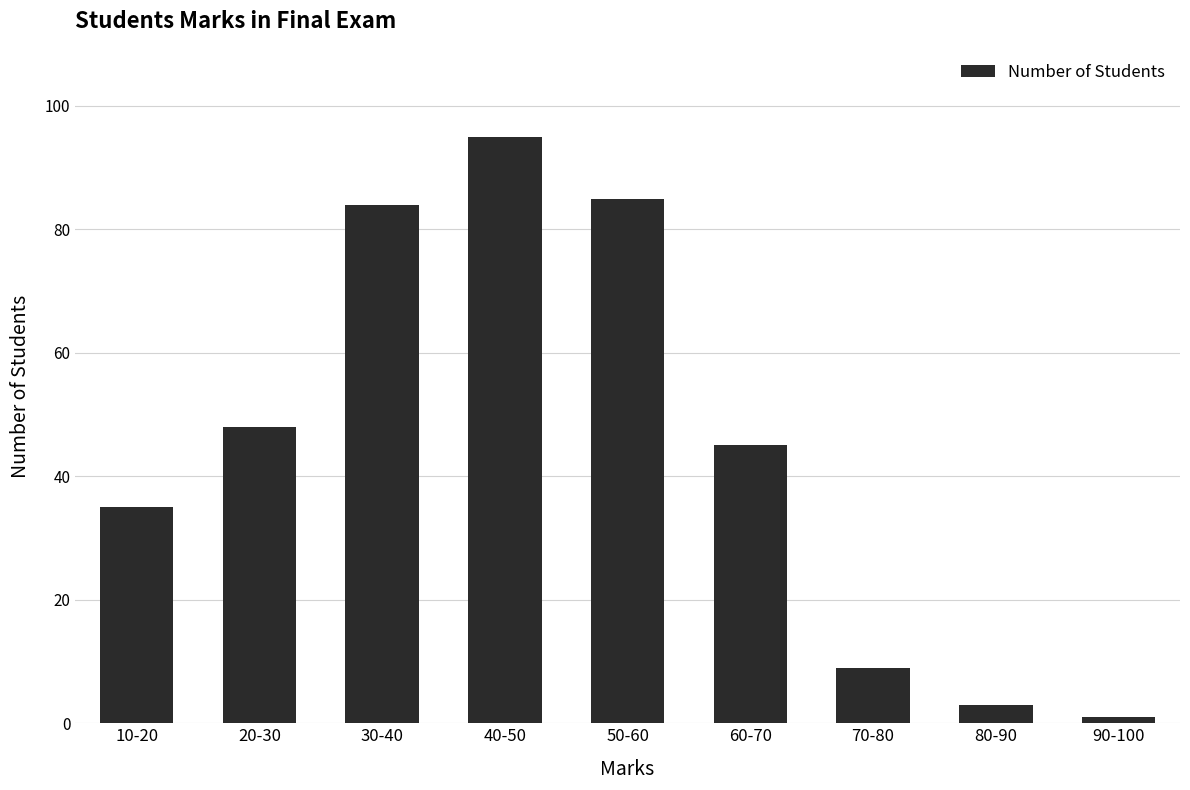

What is the greatest value displayed?

95